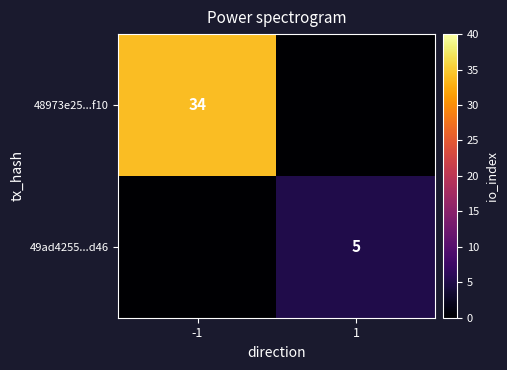

At how many categories does at least one series exceed 8?

1